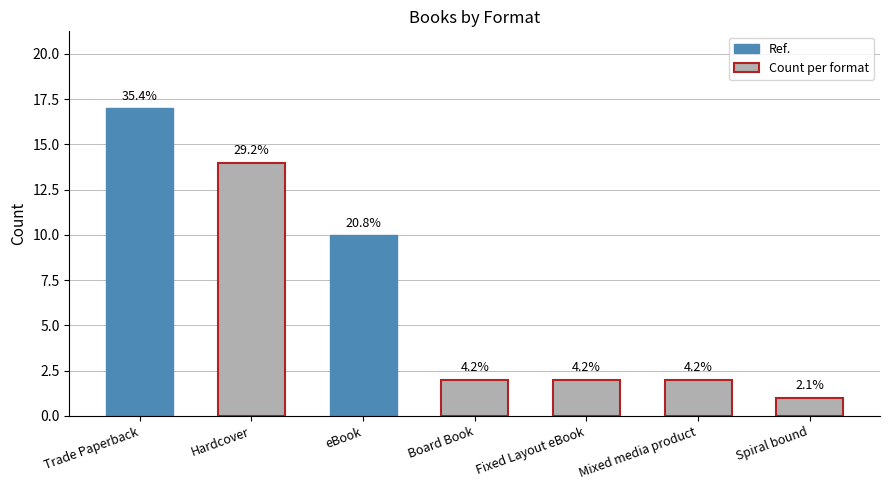

What is the minimum value shown in the chart?

1